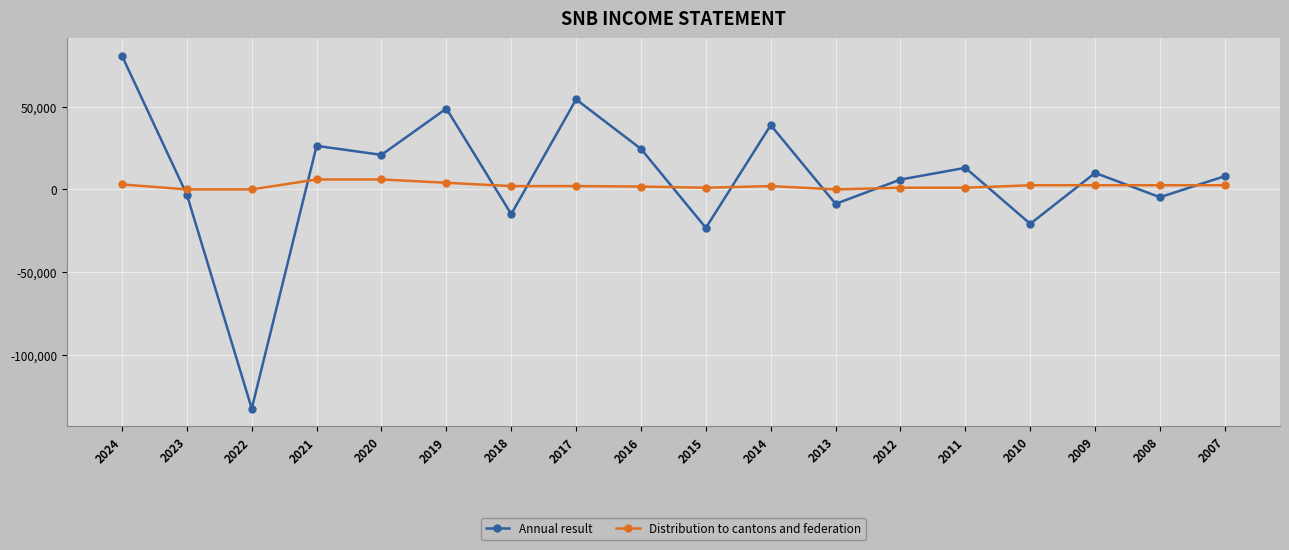

True or false: Annual result and Distribution to cantons and federation cross at least once.

True